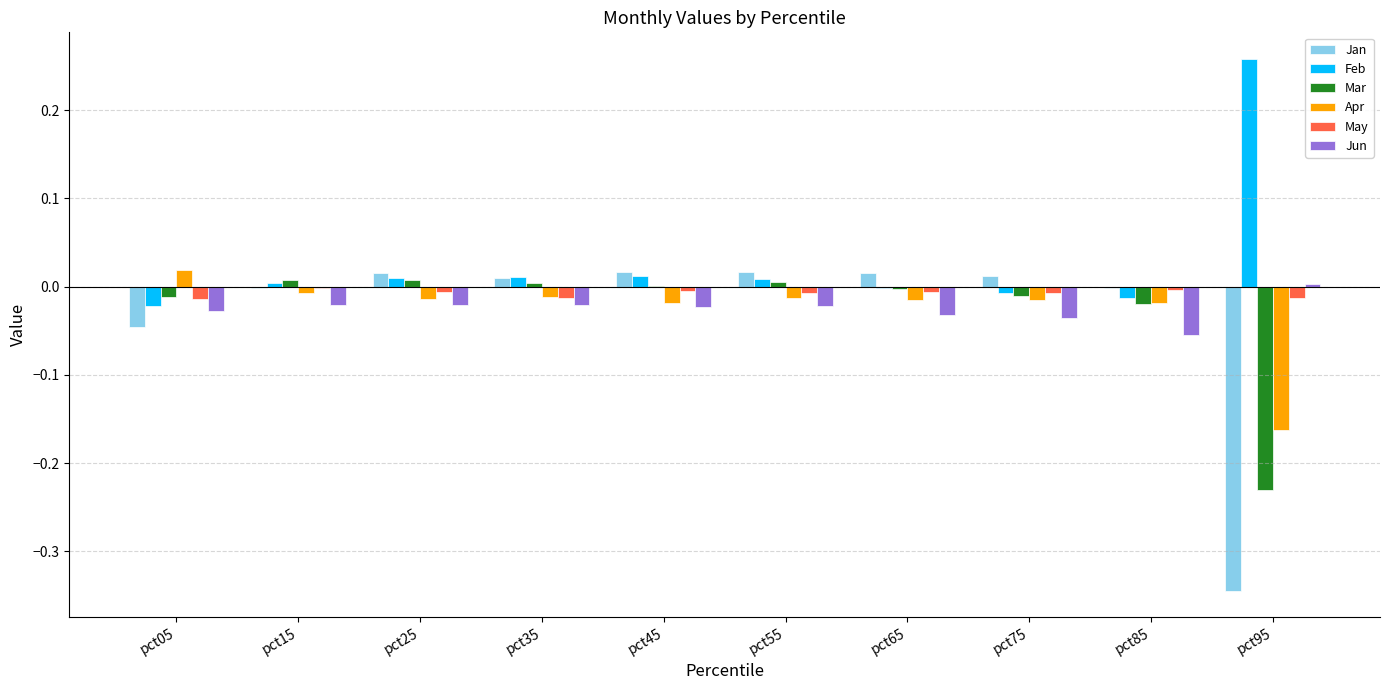

Which category has the highest value across all series?

pct95